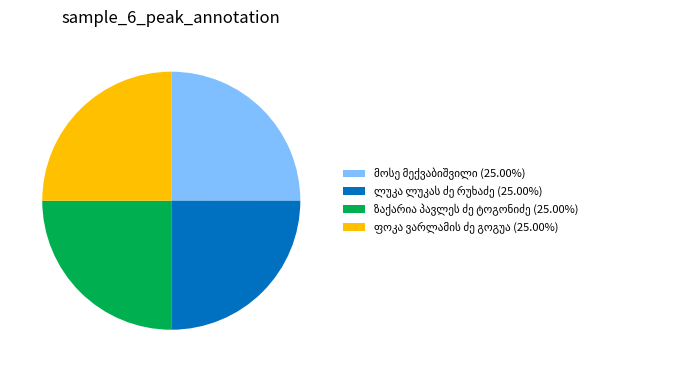

How many slices are in this pie chart?

4